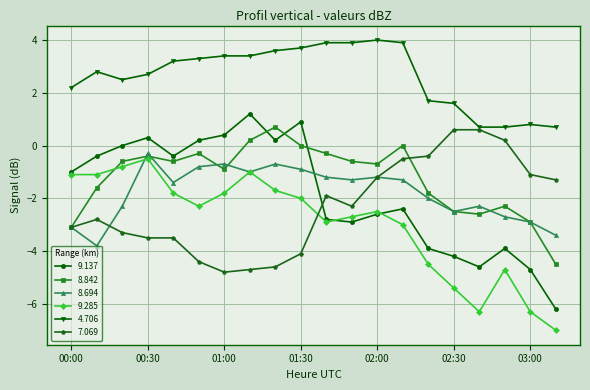

What is the smallest value displayed?

-7.0